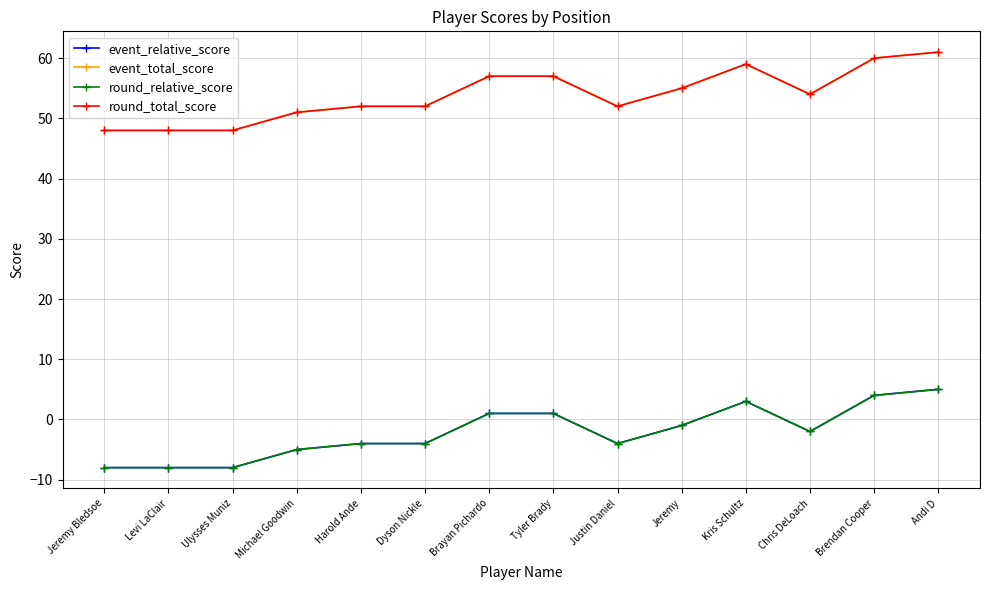

True or false: round_relative_score has a value of 0 at Jeremy.

False